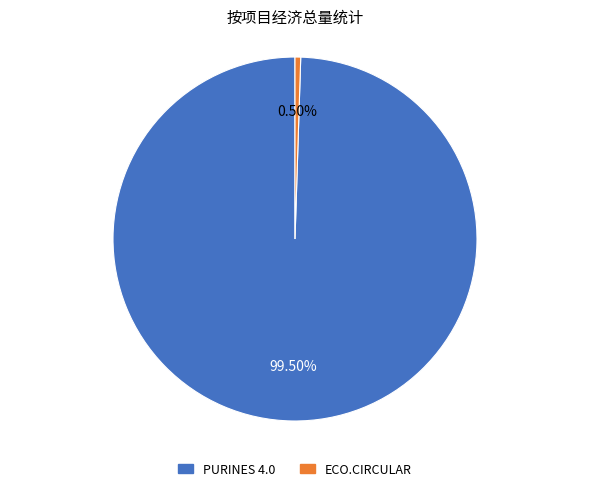

Do ECO.CIRCULAR and PURINES 4.0 together represent more than half of the pie?

Yes